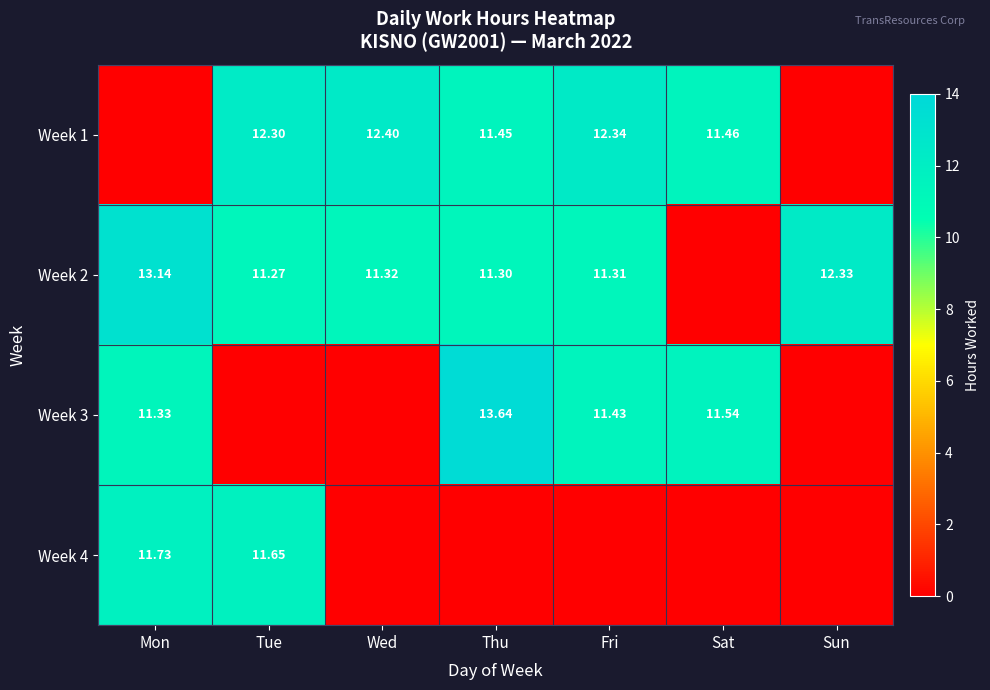

The Week 4 series shows 6.3 at Sat. True or false?

False